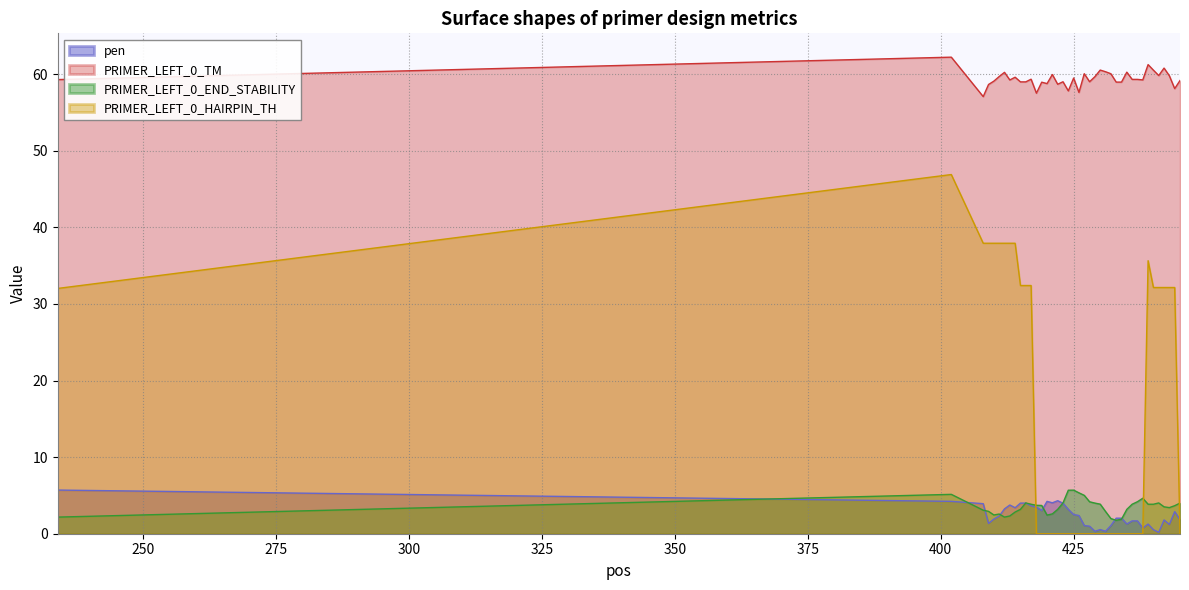

Which series has the largest range (max minus min)?

PRIMER_LEFT_0_HAIRPIN_TH